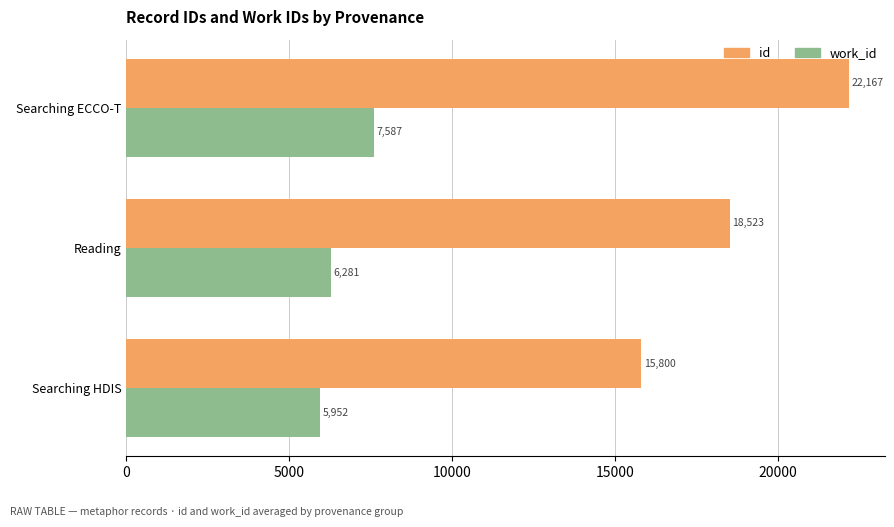

True or false: id has a value of 32033.2 at Reading.

False